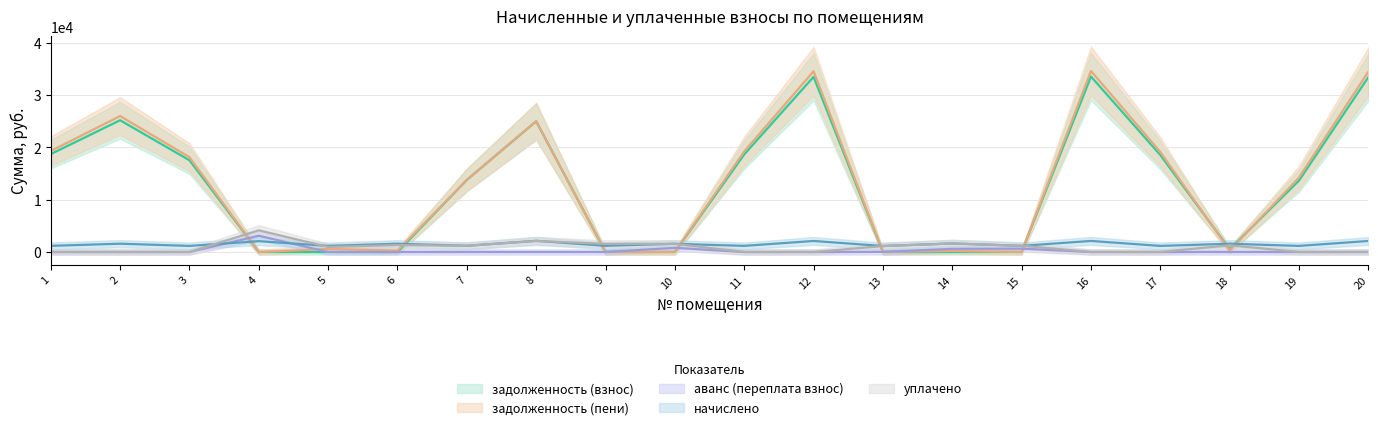

Which series has the largest total across all categories?

задолженность (пени)